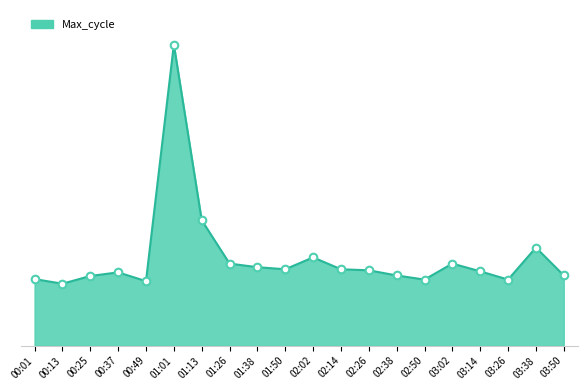

What is the ratio of the value at 00:37 to the value at 03:38?

1.0